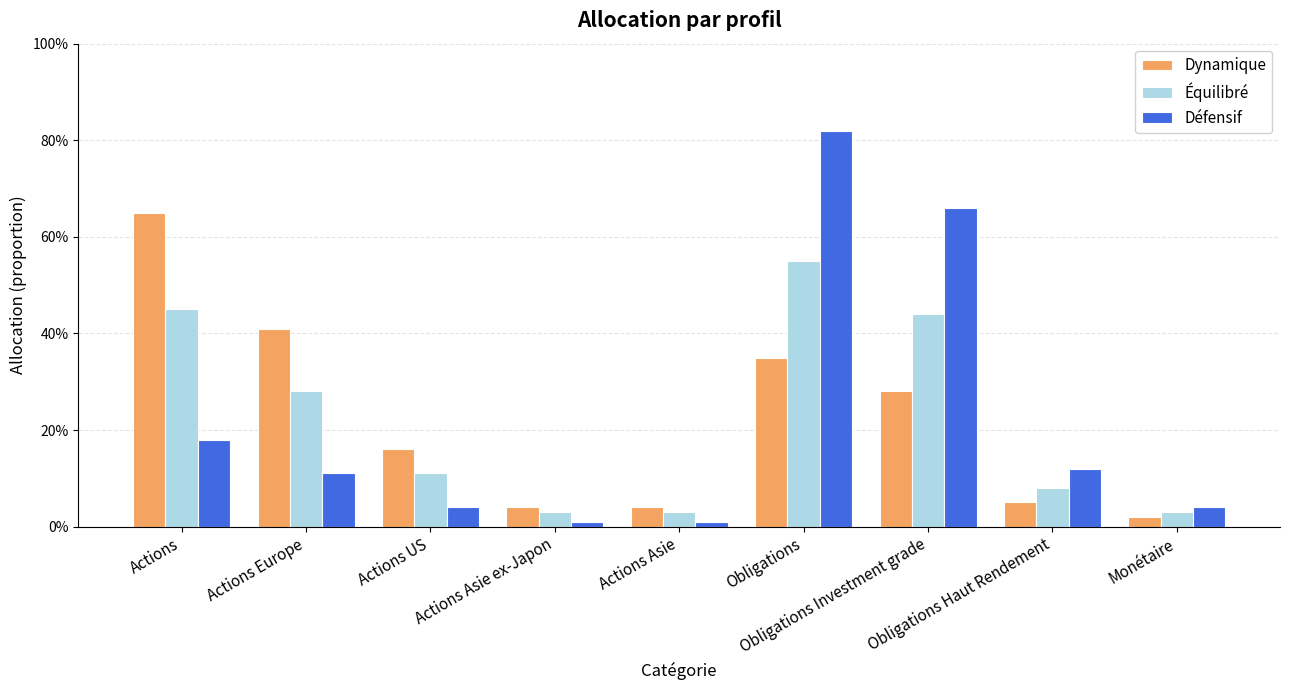

What is the label of the 7th bar from the left?

Obligations Investment grade